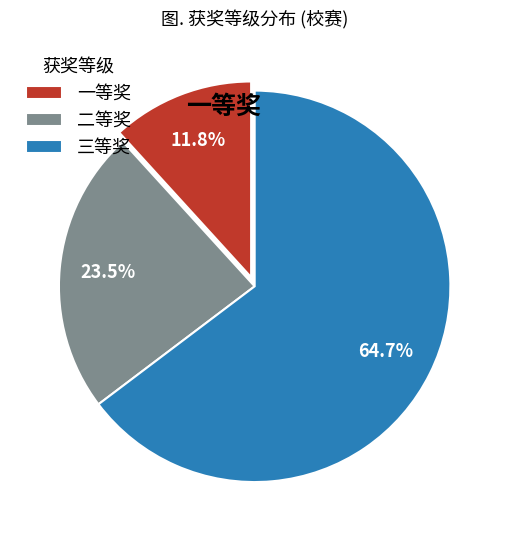

To the nearest percent, what is the combined percentage of 三等奖 and 二等奖?

88%